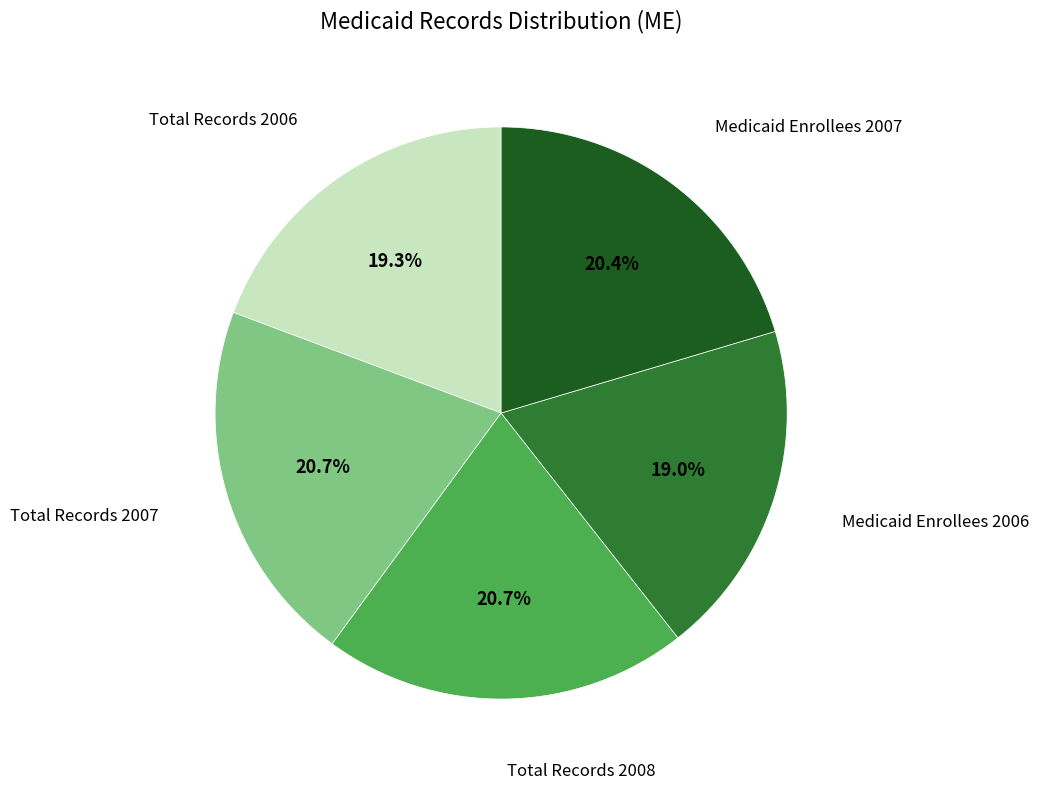

Does any single category account for the majority?

No